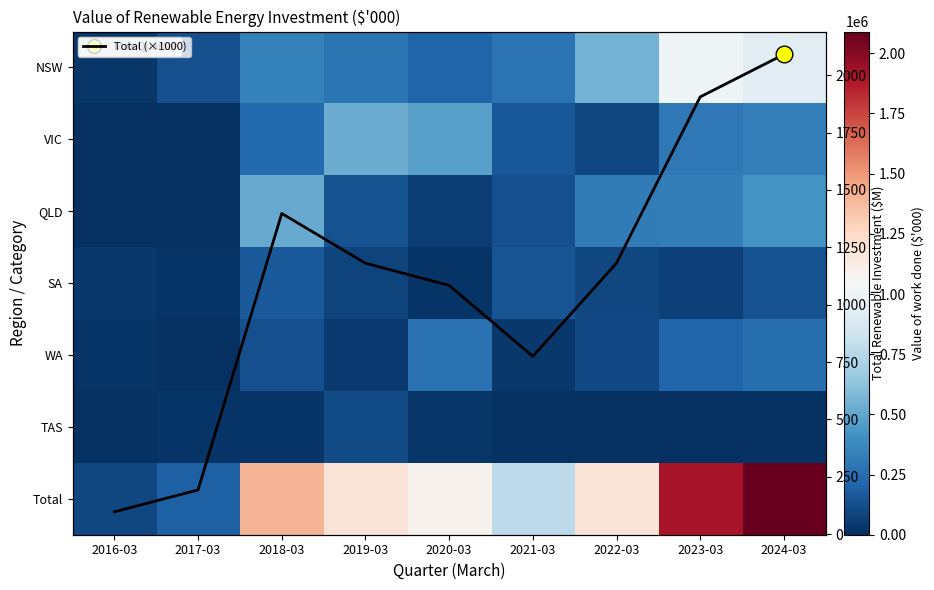

Between 2016-03 and 2023-03, which series saw the biggest shift?

Total